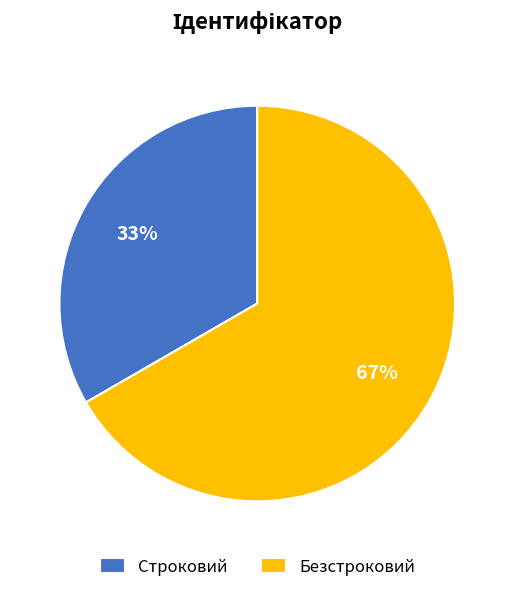

The Безстроковий slice represents 67% of the pie. True or false?

True